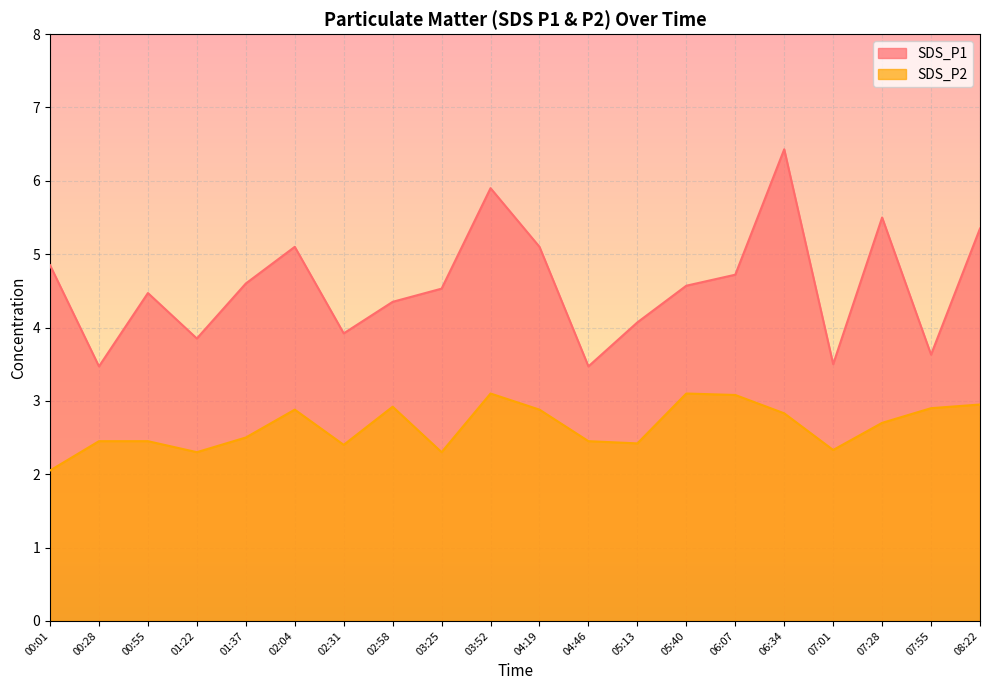

How many lines are shown in the chart?

2